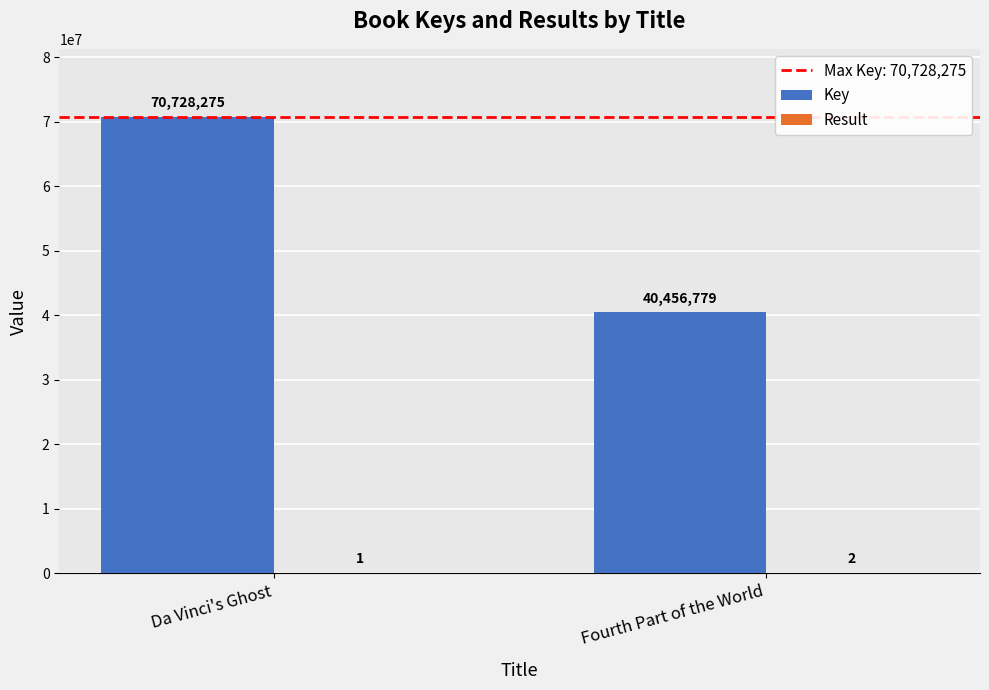

Which label corresponds to the largest value in the chart?

Da Vinci's Ghost